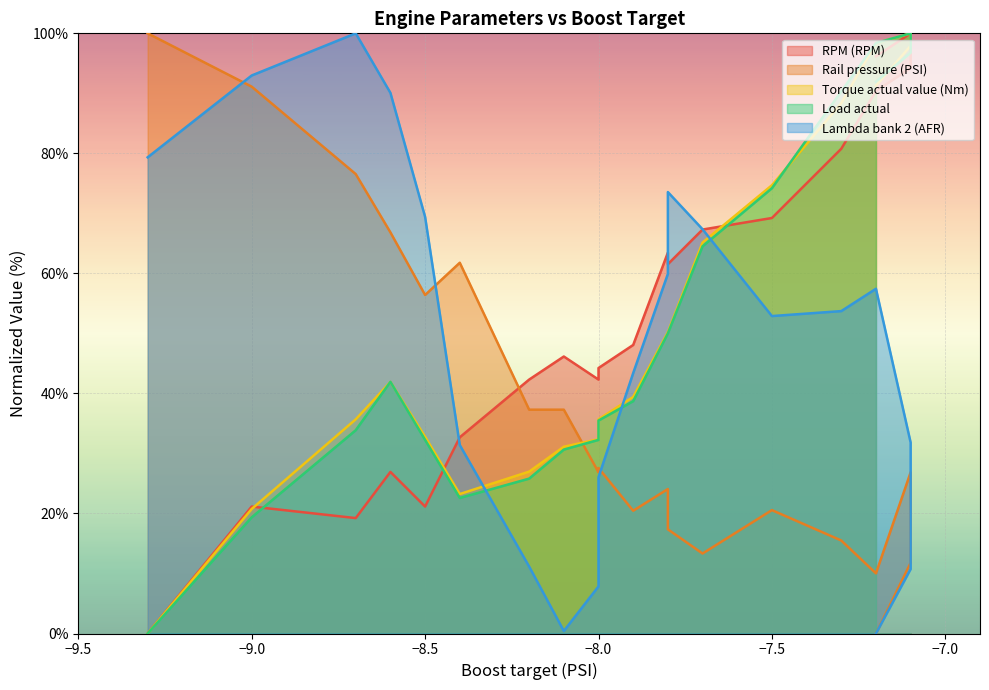

How many distinct data groups are displayed?

5